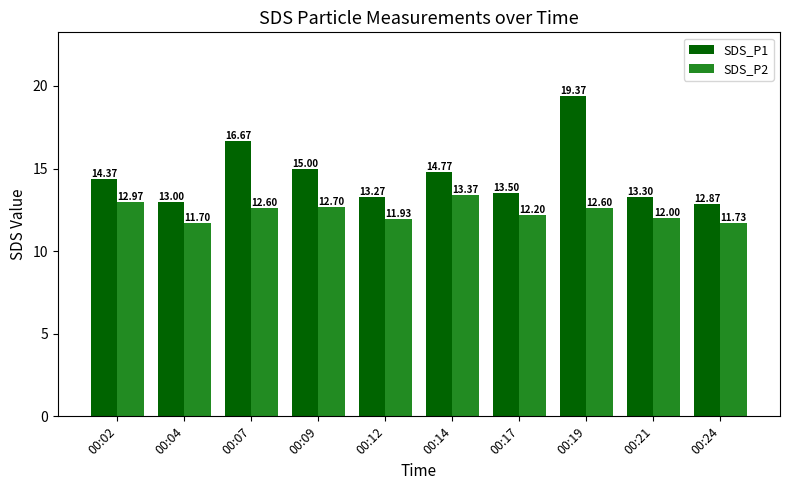

What is the difference between the SDS_P2 values at 00:19 and 00:14?

0.8